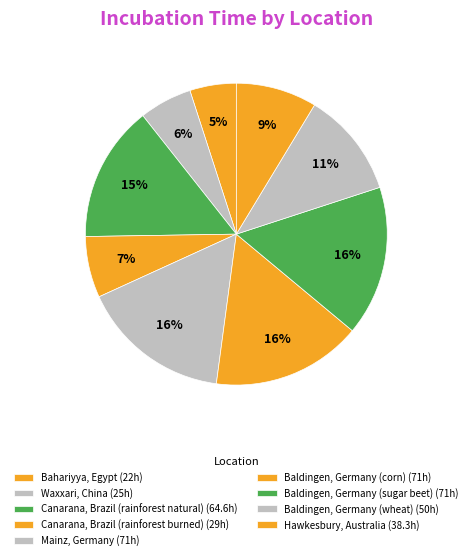

Which has a higher value, Bahariyya, Egypt or Baldingen, Germany (sugar beet)?

Baldingen, Germany (sugar beet)